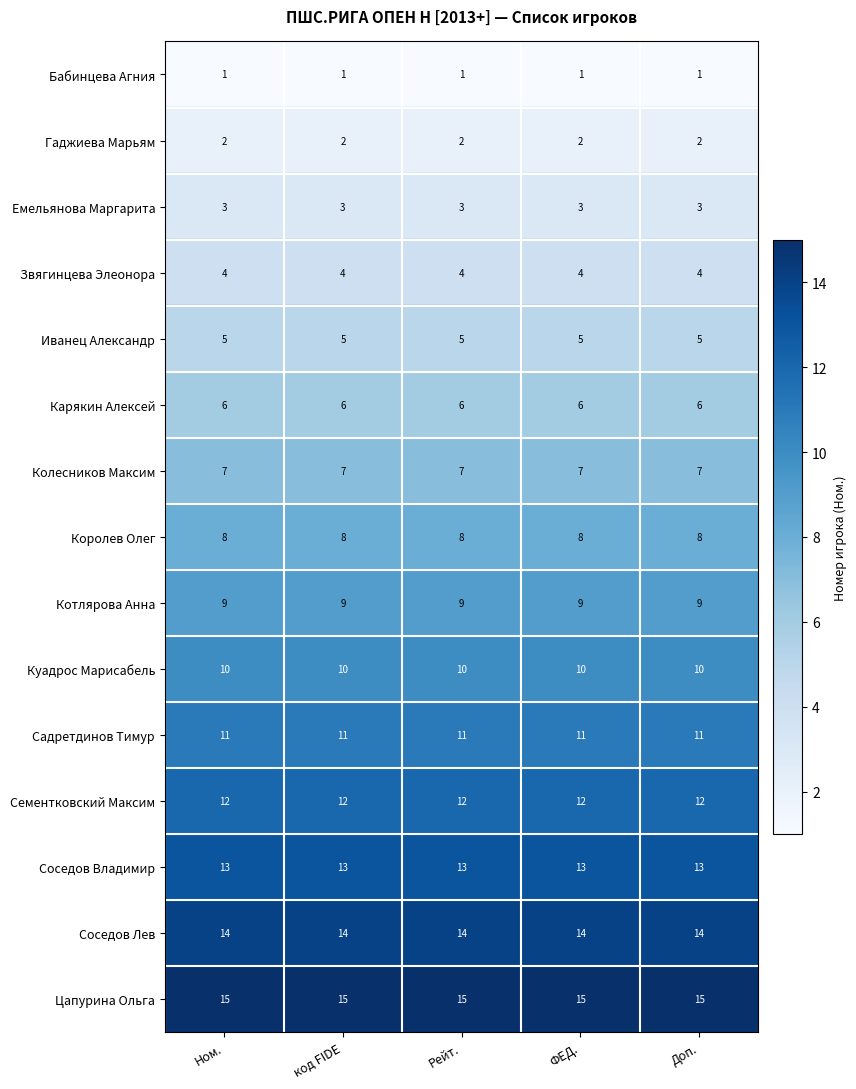

True or false: Звягинцева Элеонора has a value of 4 at ФЕД..

True